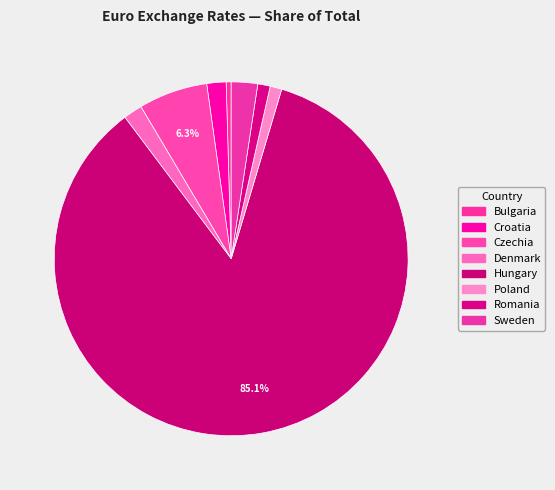

Is it true that Hungary is 92% of the pie?

False